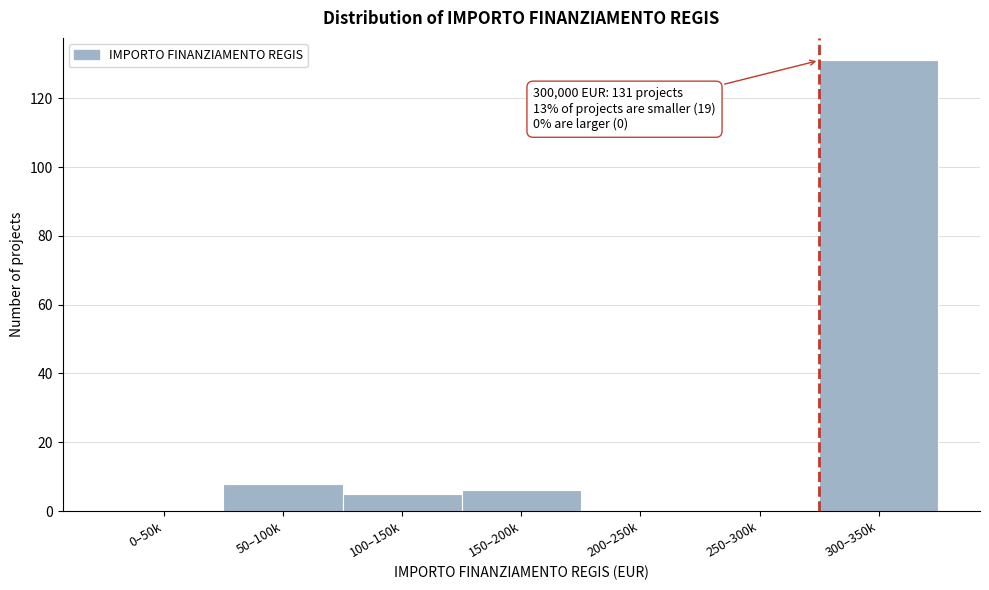

Reading left to right, what are all the values shown in this chart?

0–50k=0	50–100k=8	100–150k=5	150–200k=6	200–250k=0	250–300k=0	300–350k=131